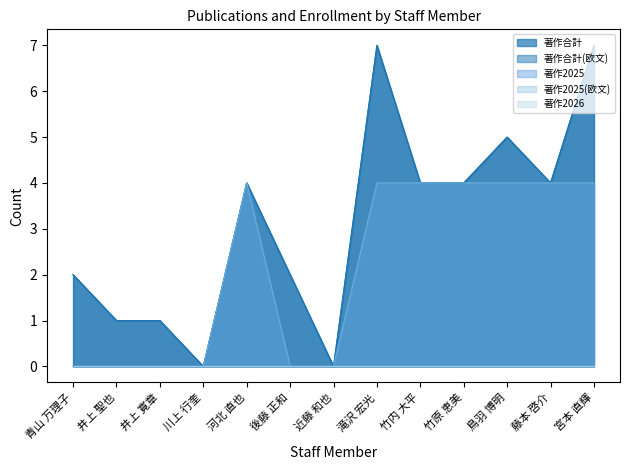

At how many categories does at least one series exceed 5?

2